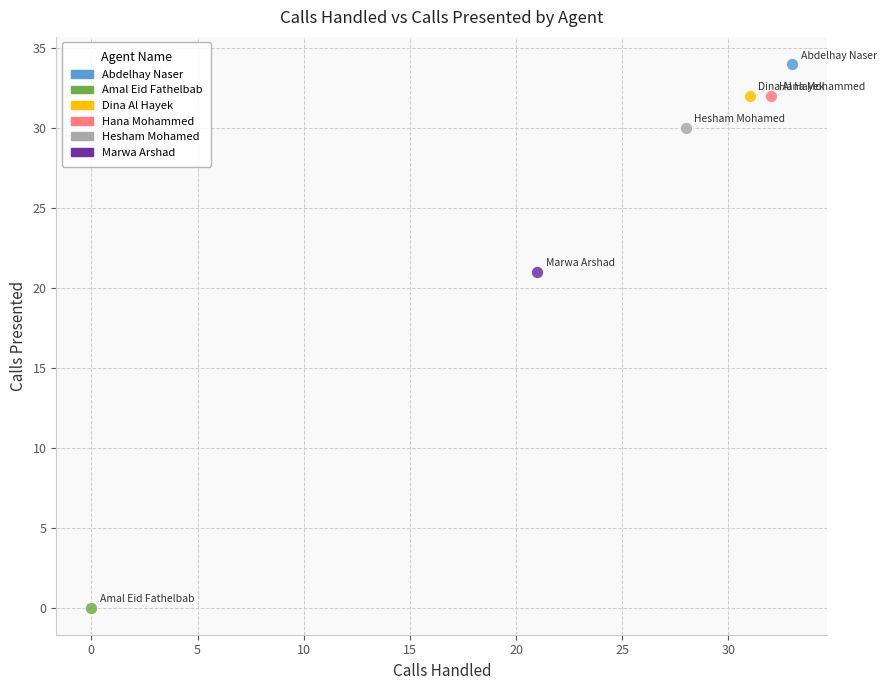

Which series contains the lowest Y value?

Amal Eid Fathelbab